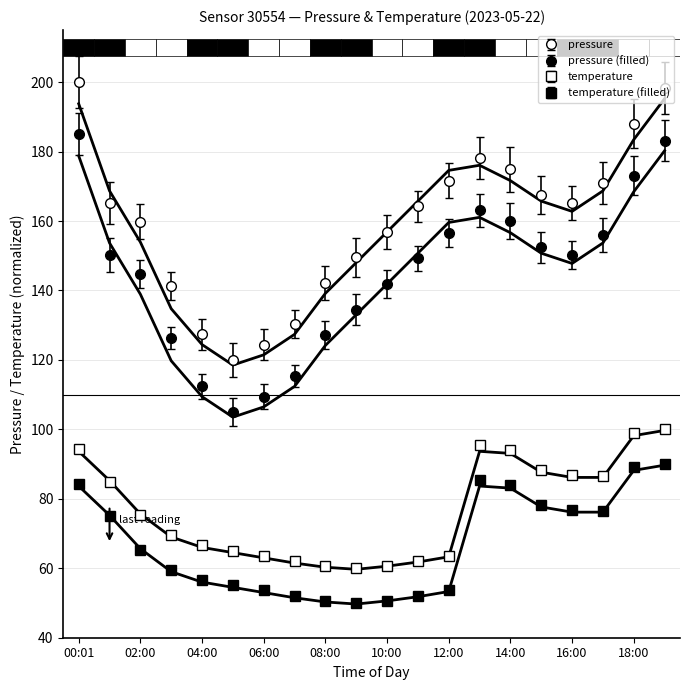

What is the maximum value shown in the chart?

200.0